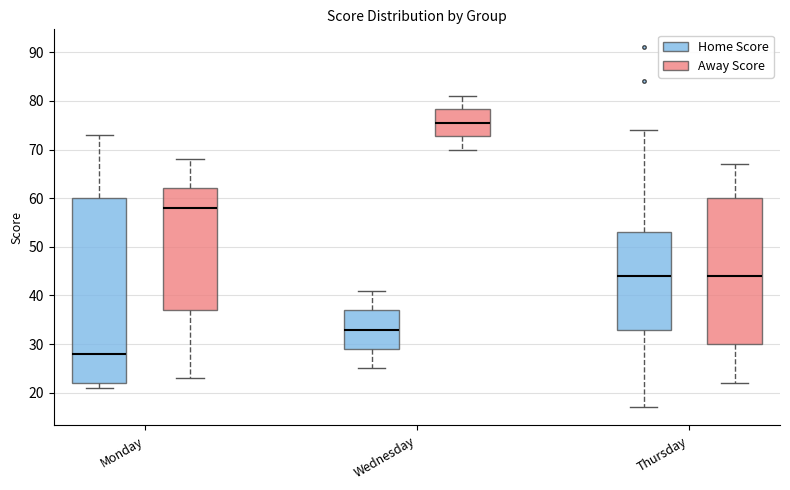

Which box has the highest median line?

Wednesday (Away Score)